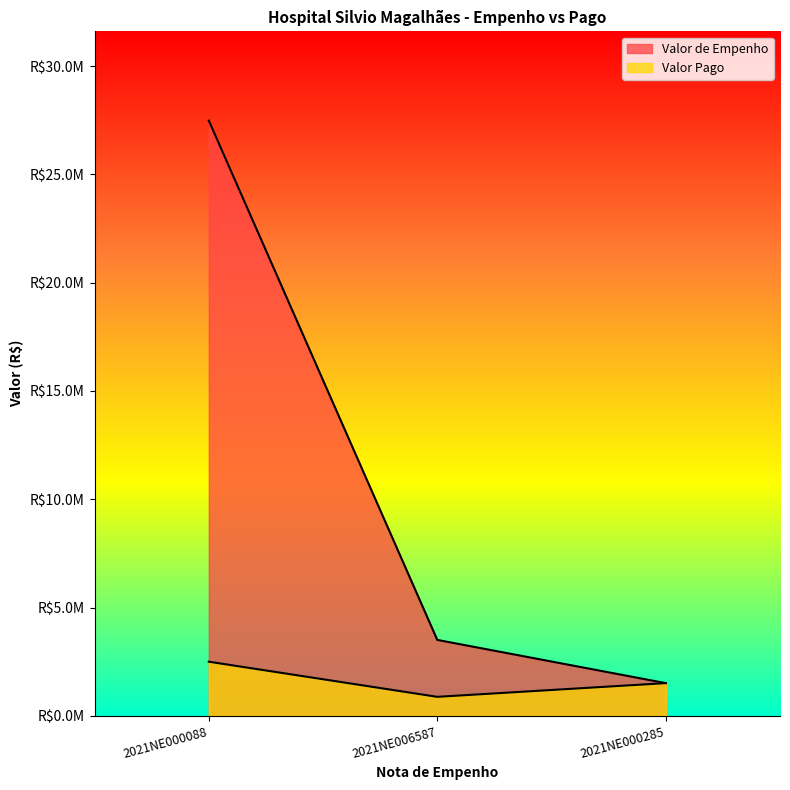

Reading left to right, what are all the values shown in this chart?

Valor de Empenho: 27480312.8	3504332.1	1508754.4
Valor Pago: 2498210.2	876083.0	1508754.4